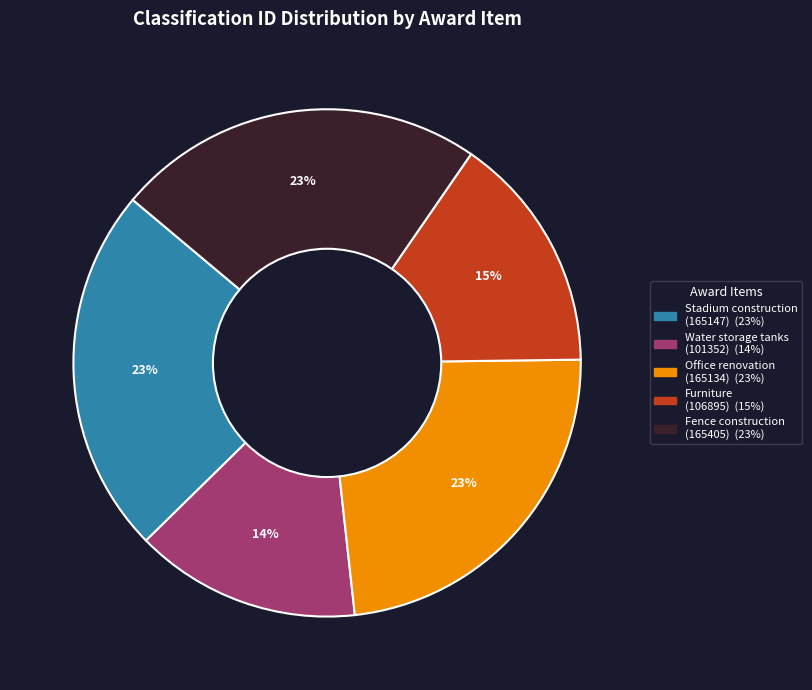

To the nearest percent, what is the difference between the largest and smallest slice percentages?

9%